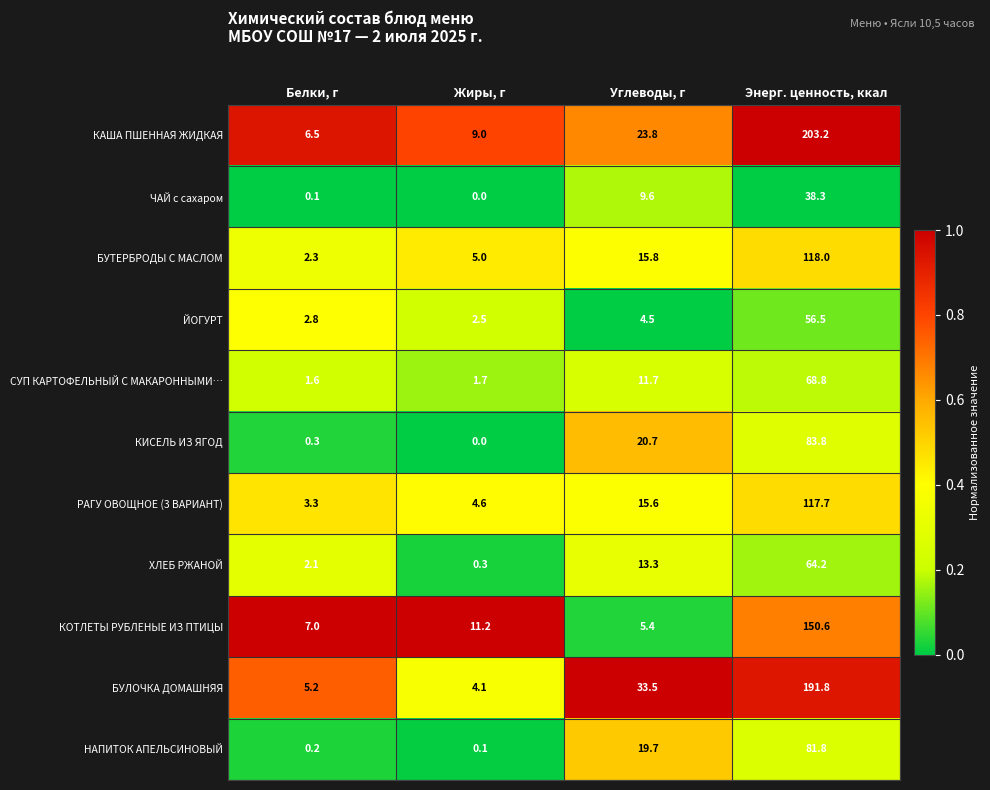

Which category has the highest value across all series?

Энерг. ценность, ккал